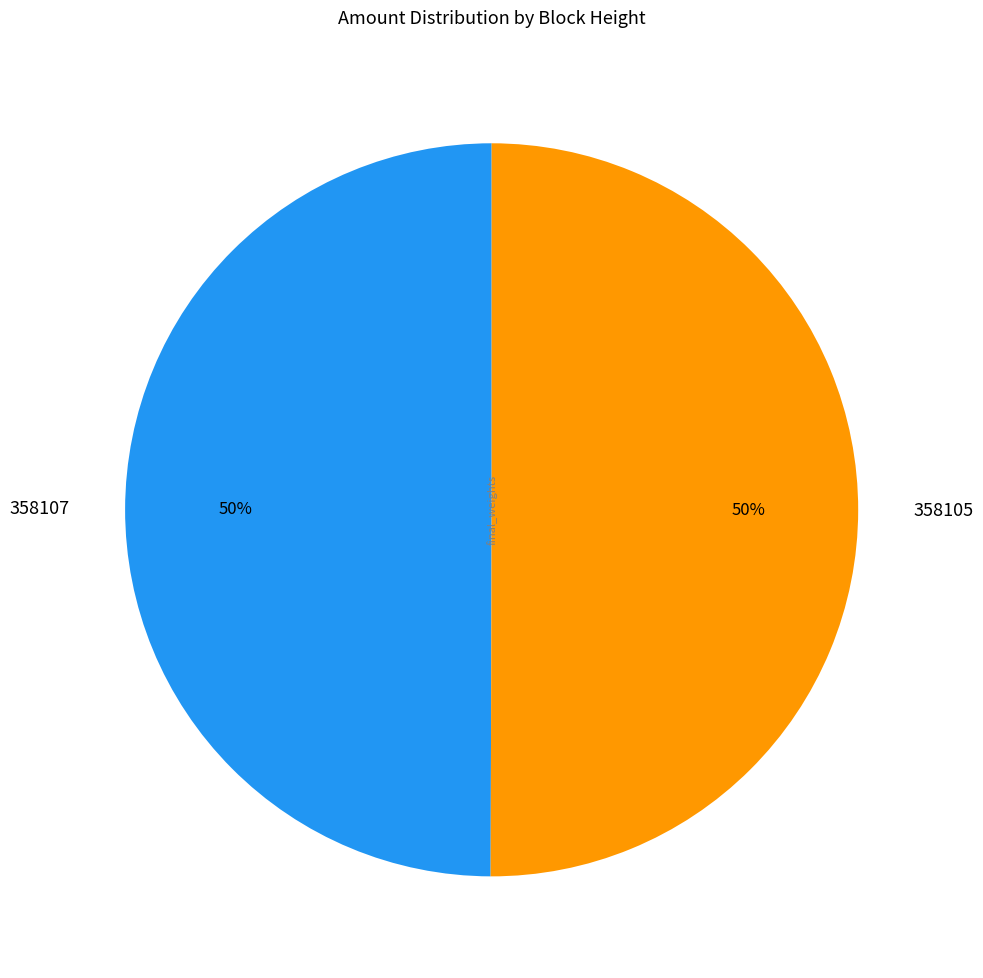

What percentage is the 358107 slice, to the nearest percent?

50%